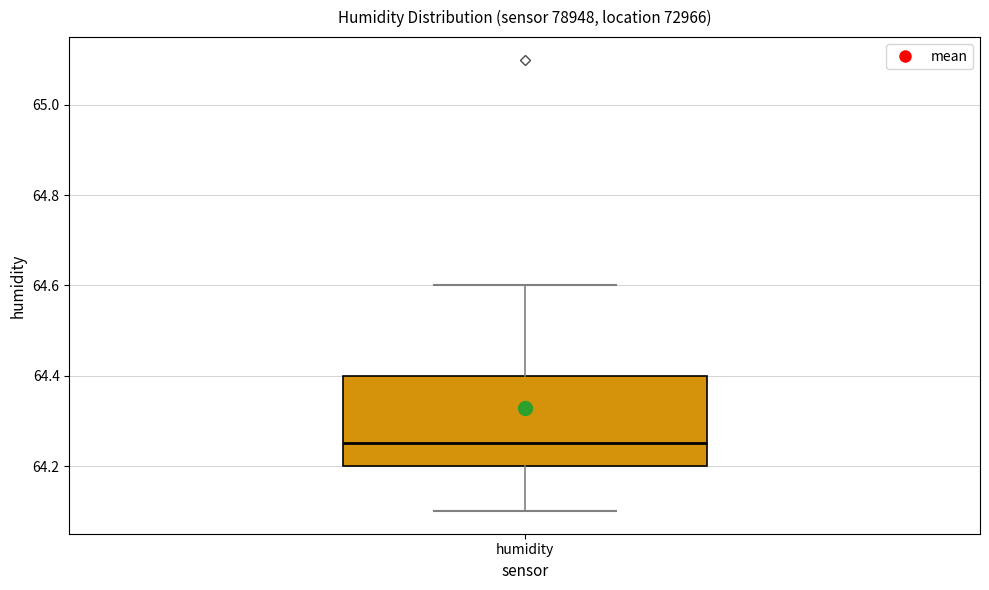

Read this box plot against the y-axis: the position of the median line, the range covered by the box, and the ends of both whiskers. The values are not printed on the chart, so give them approximately, as read against the axis.

median 64.26, box 64.20 to 64.40, whiskers 64.10 to 64.60